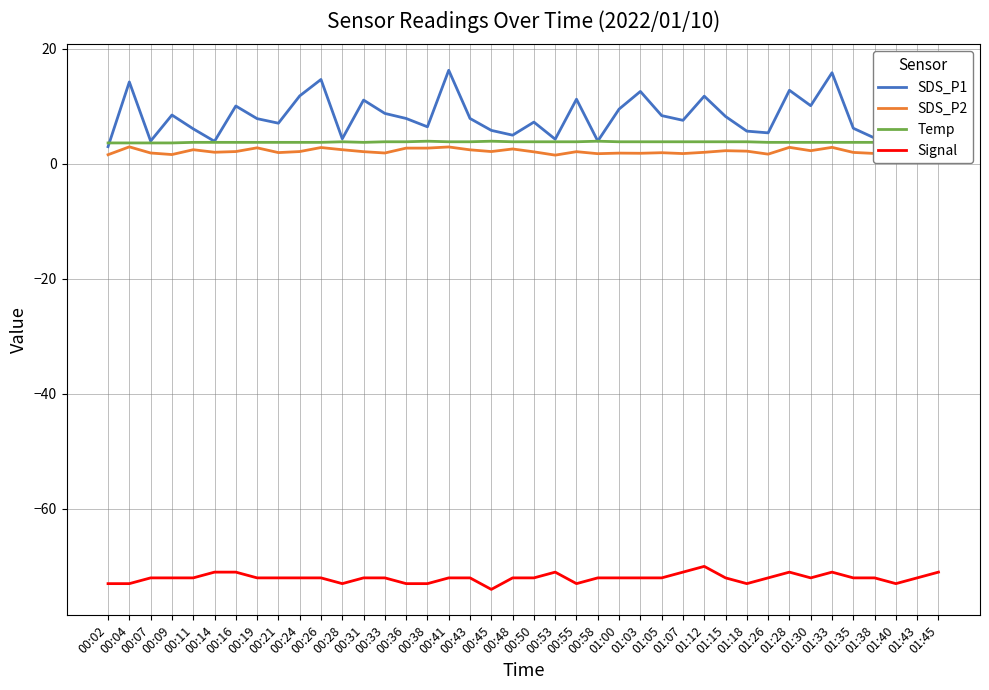

Is the value of SDS_P2 at 01:38 greater than the value of Signal at 01:30?

Yes